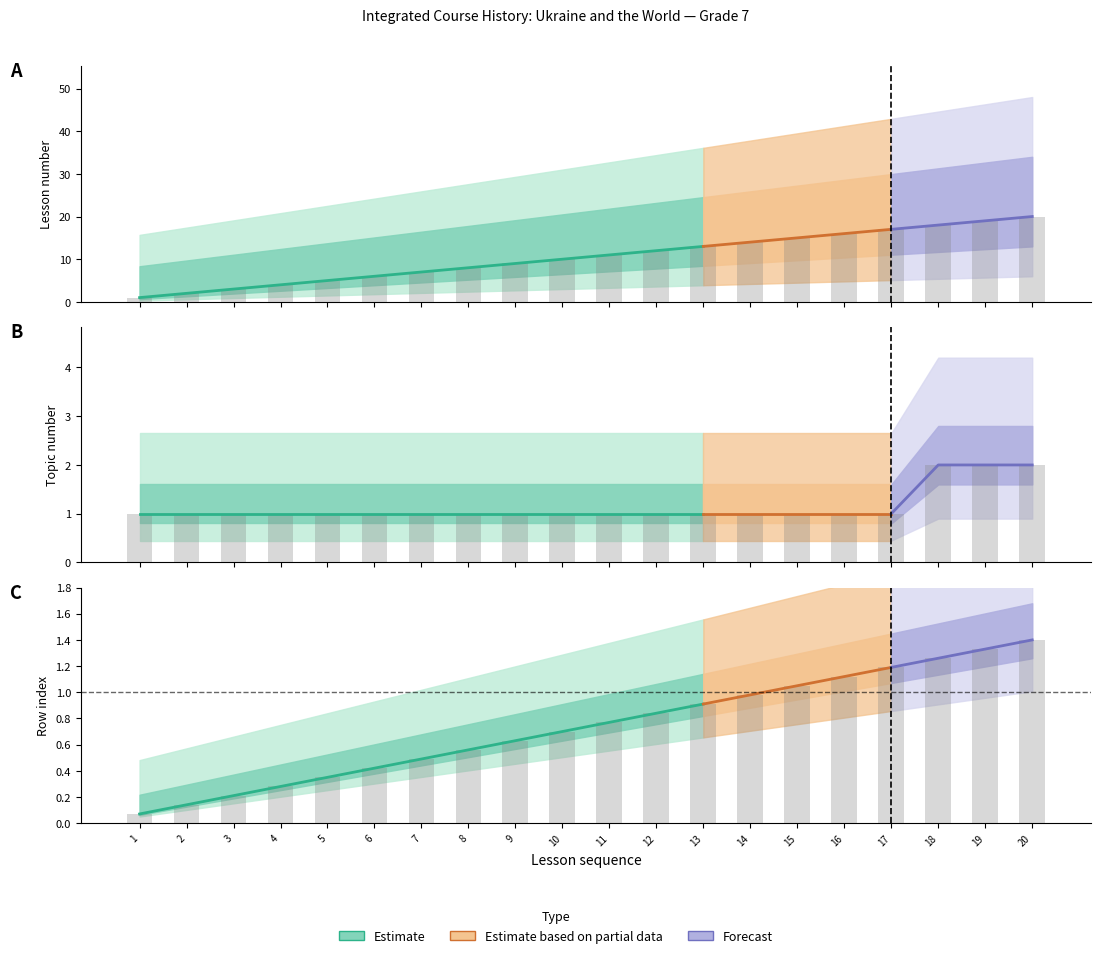

What value does the Row index (col_1) series have at 19?

1.3